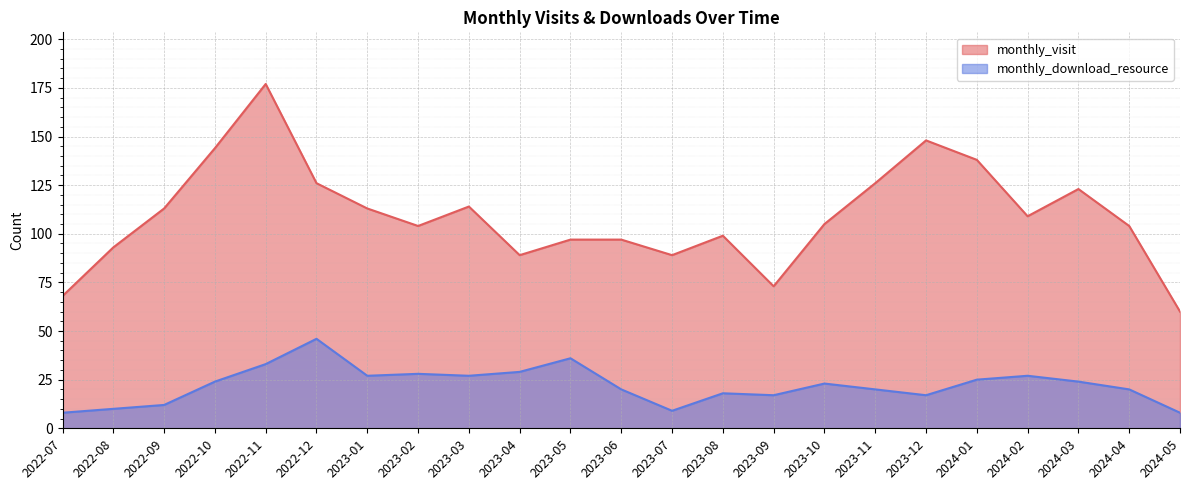

How many interior local peaks does the monthly_download_resource series have?

6